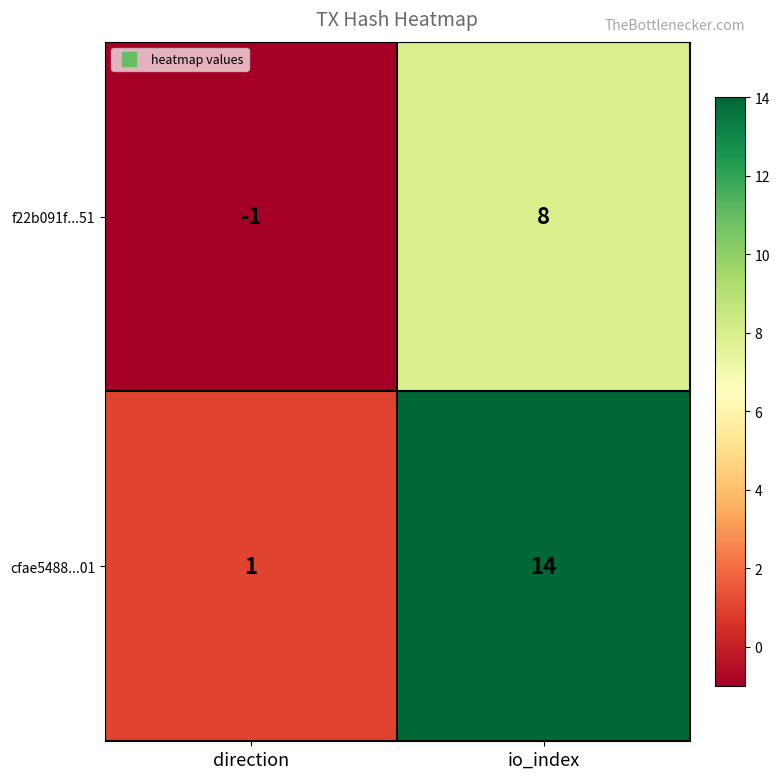

What is the highest value of the f22b091f...51 series?

8